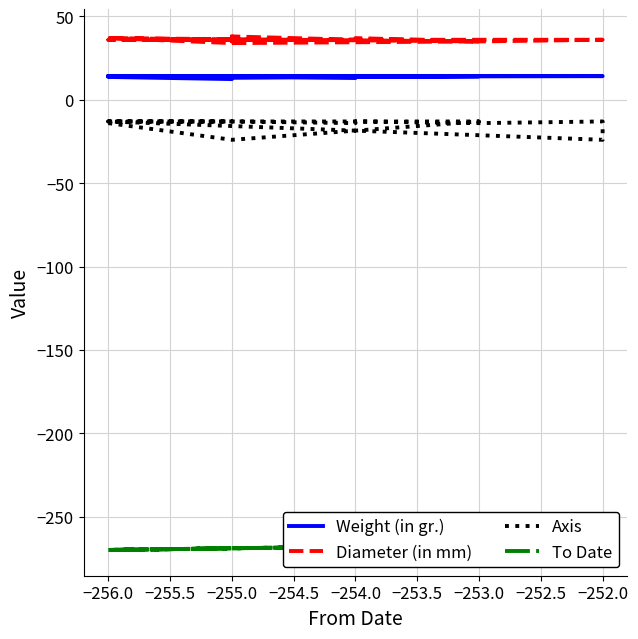

True or false: Axis has a value of -22.0 at −255.0.

False